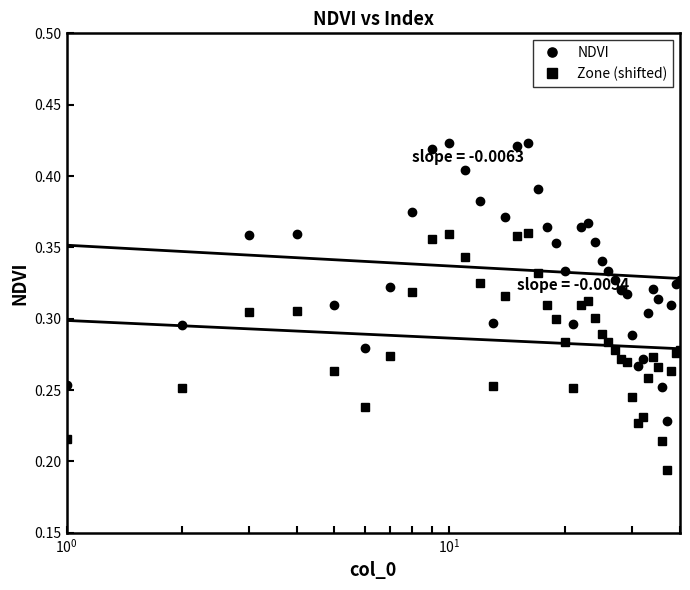

True or false: NDVI and Zone (shifted) intersect in this chart.

False